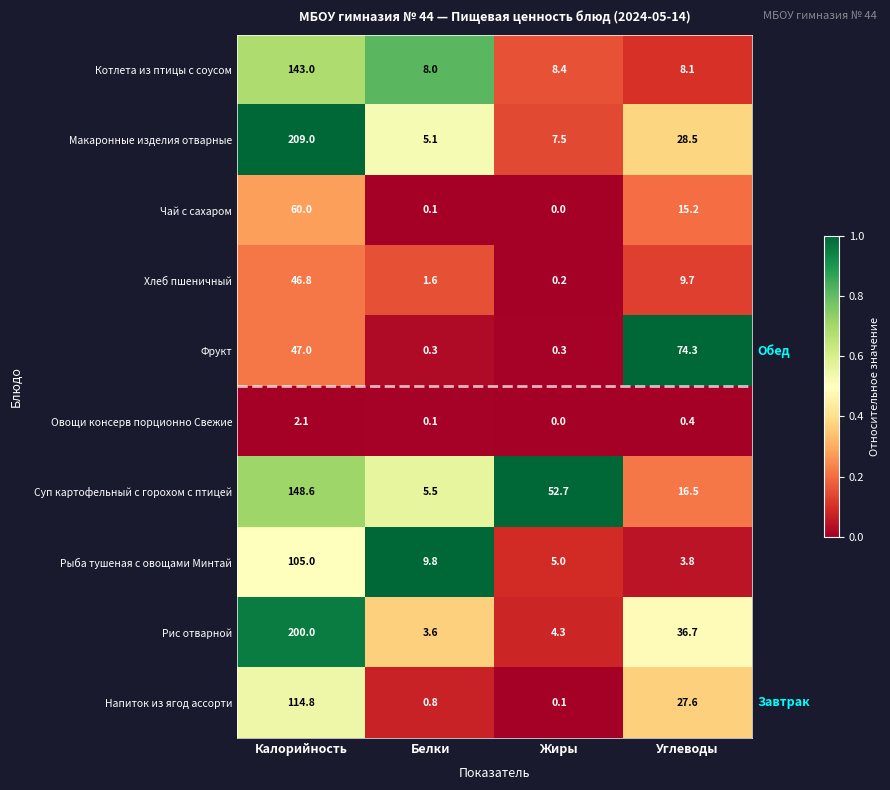

At which category is the sum across all series the highest?

Калорийность